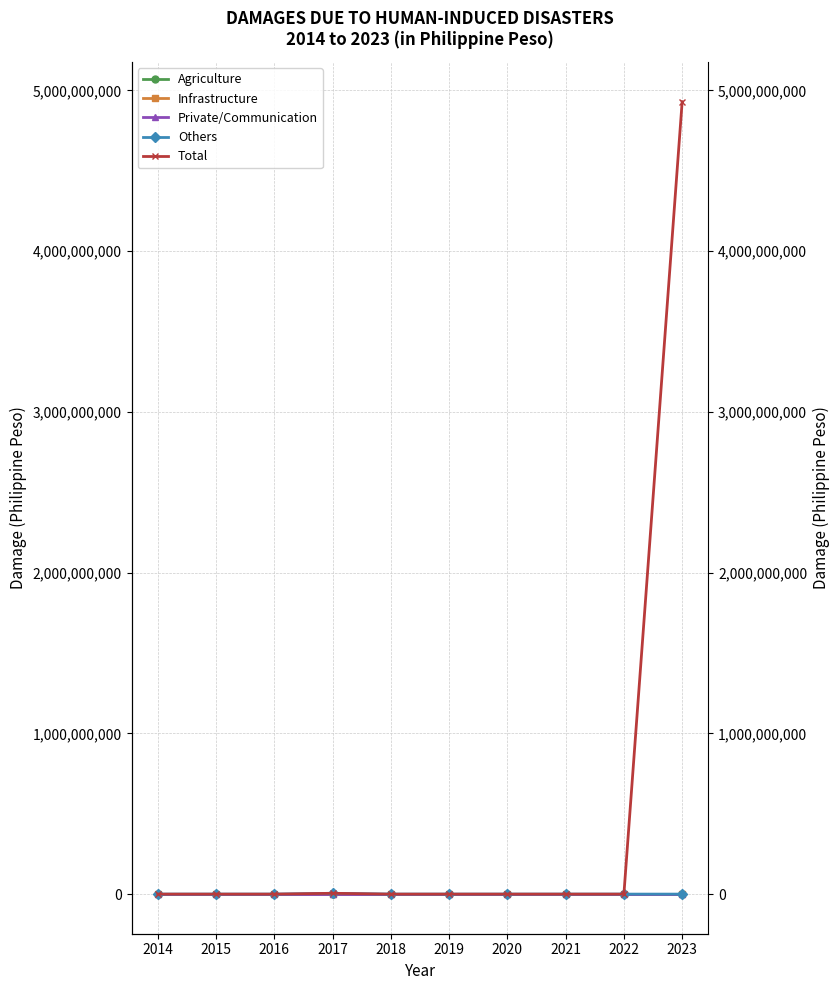

Is the value of Total at 2016 greater than the value of Private/Communication at 2014?

No